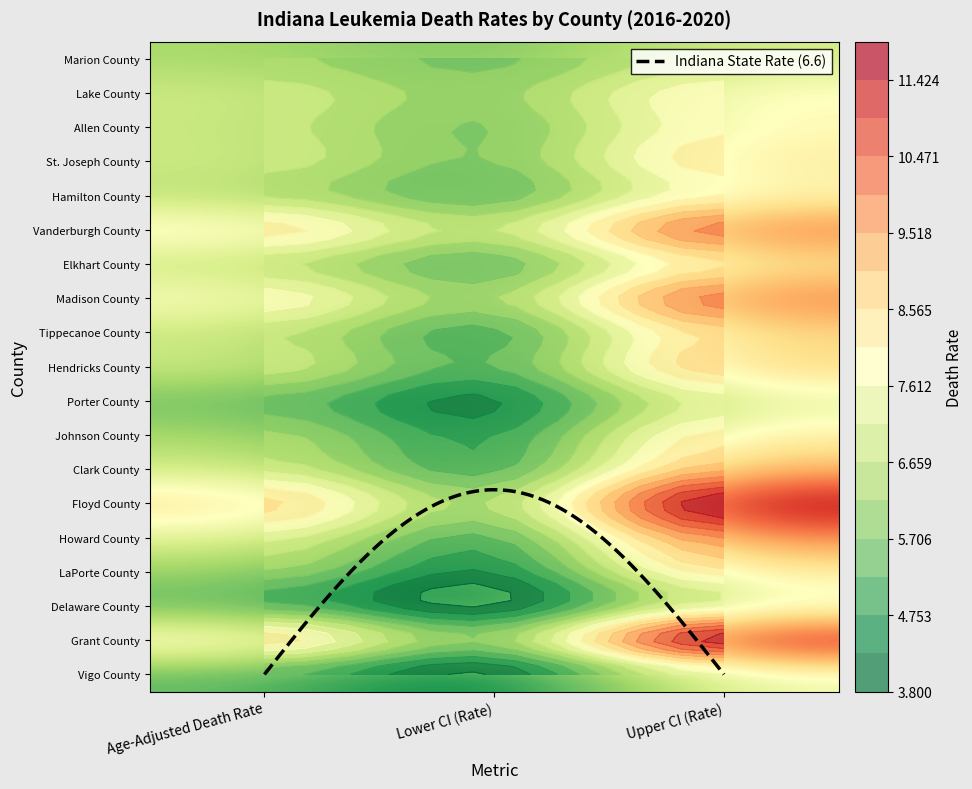

Which series has the largest total across all categories?

Floyd County